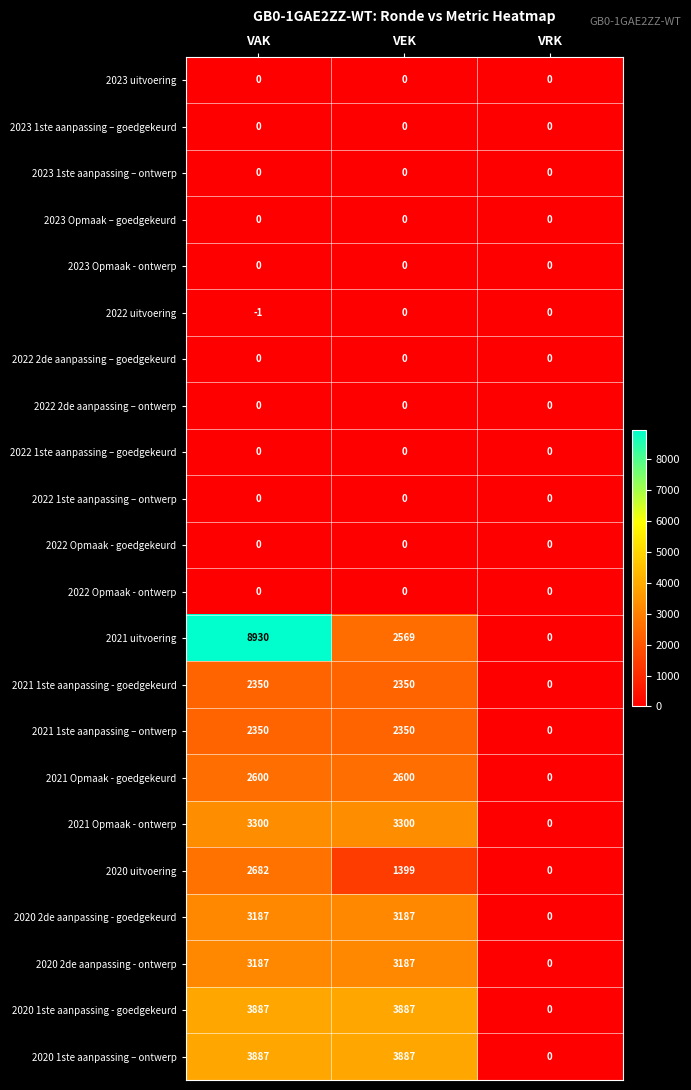

Rank the categories by 2021 uitvoering value from highest to lowest.

VAK, VEK, VRK